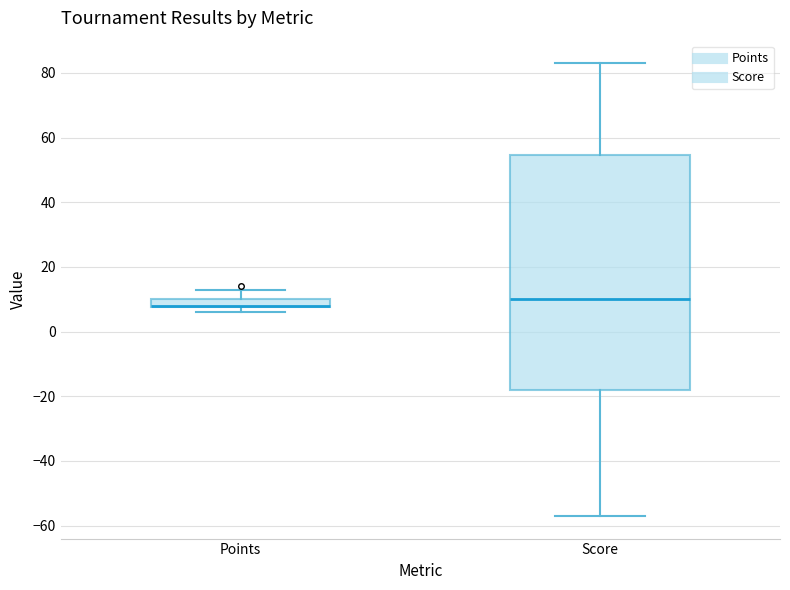

Which box is the tallest, from its lower edge to its upper edge?

Score